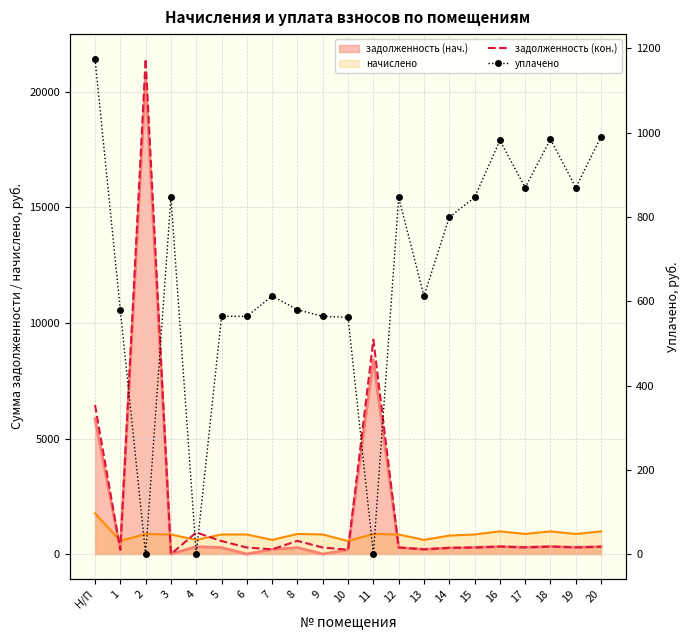

Is it true that задолженность (кон.) equals 282.1 at 9?

True